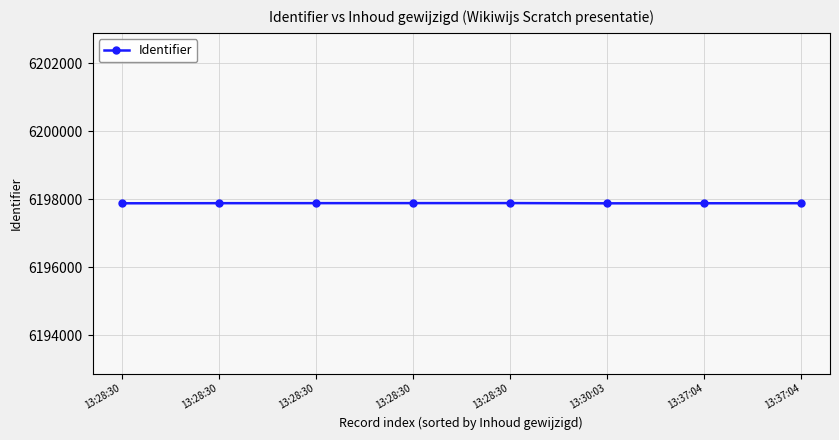

What is the change in value from 13:28:30 to 13:37:04?

-3